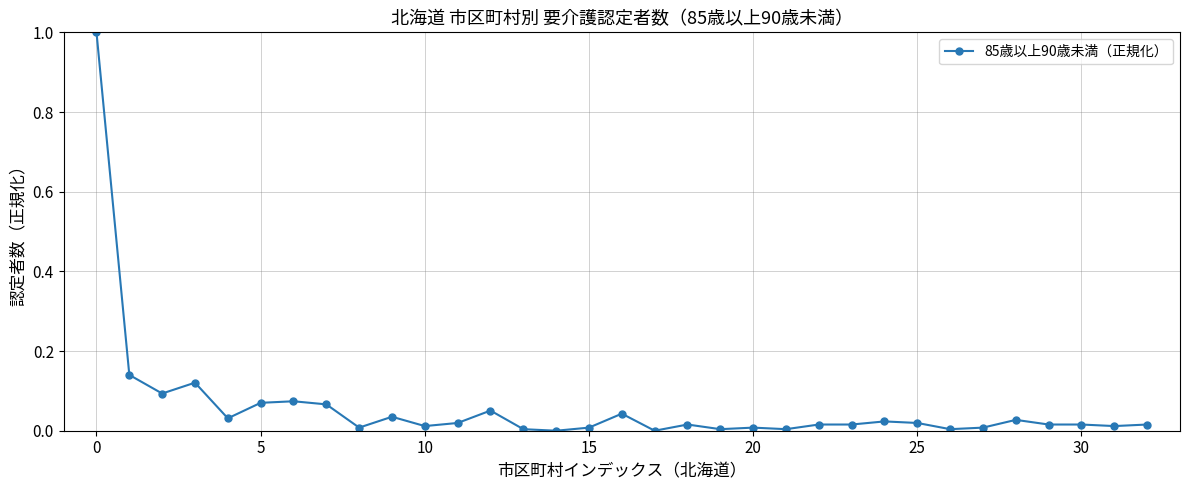

True or false: the data has more than 0 interior local peaks.

True